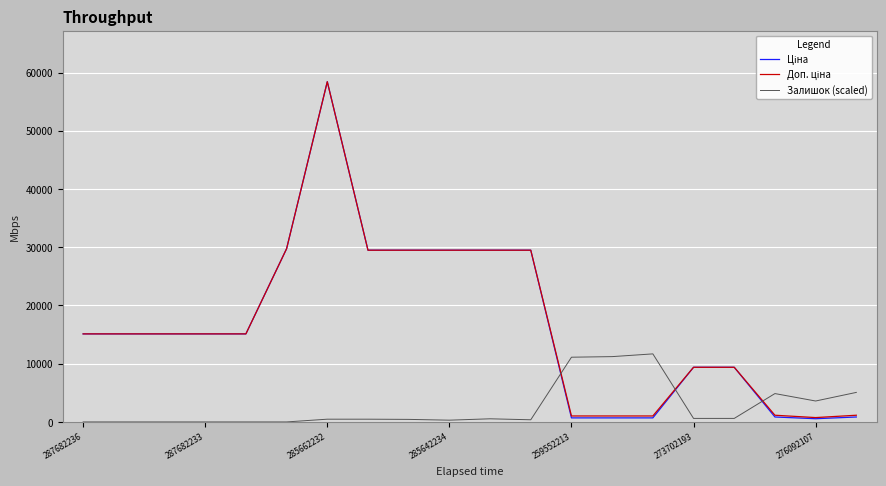

What is the maximum value for Залишок (scaled)?

11685.3